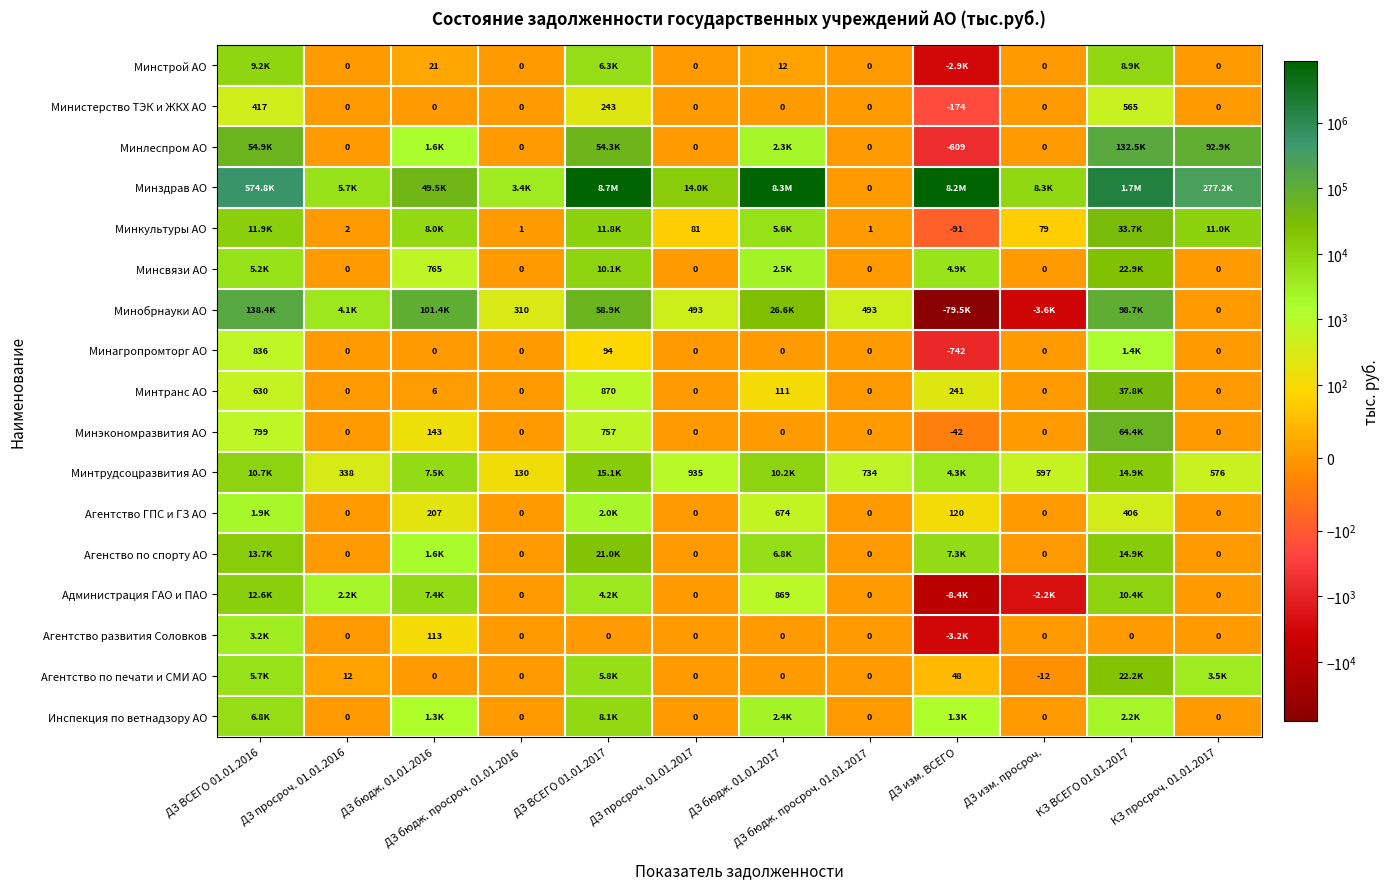

Is the value of Минкультуры АО at ДЗ изм. просроч. greater than the value of Агенство по спорту АО at ДЗ просроч. 01.01.2016?

Yes